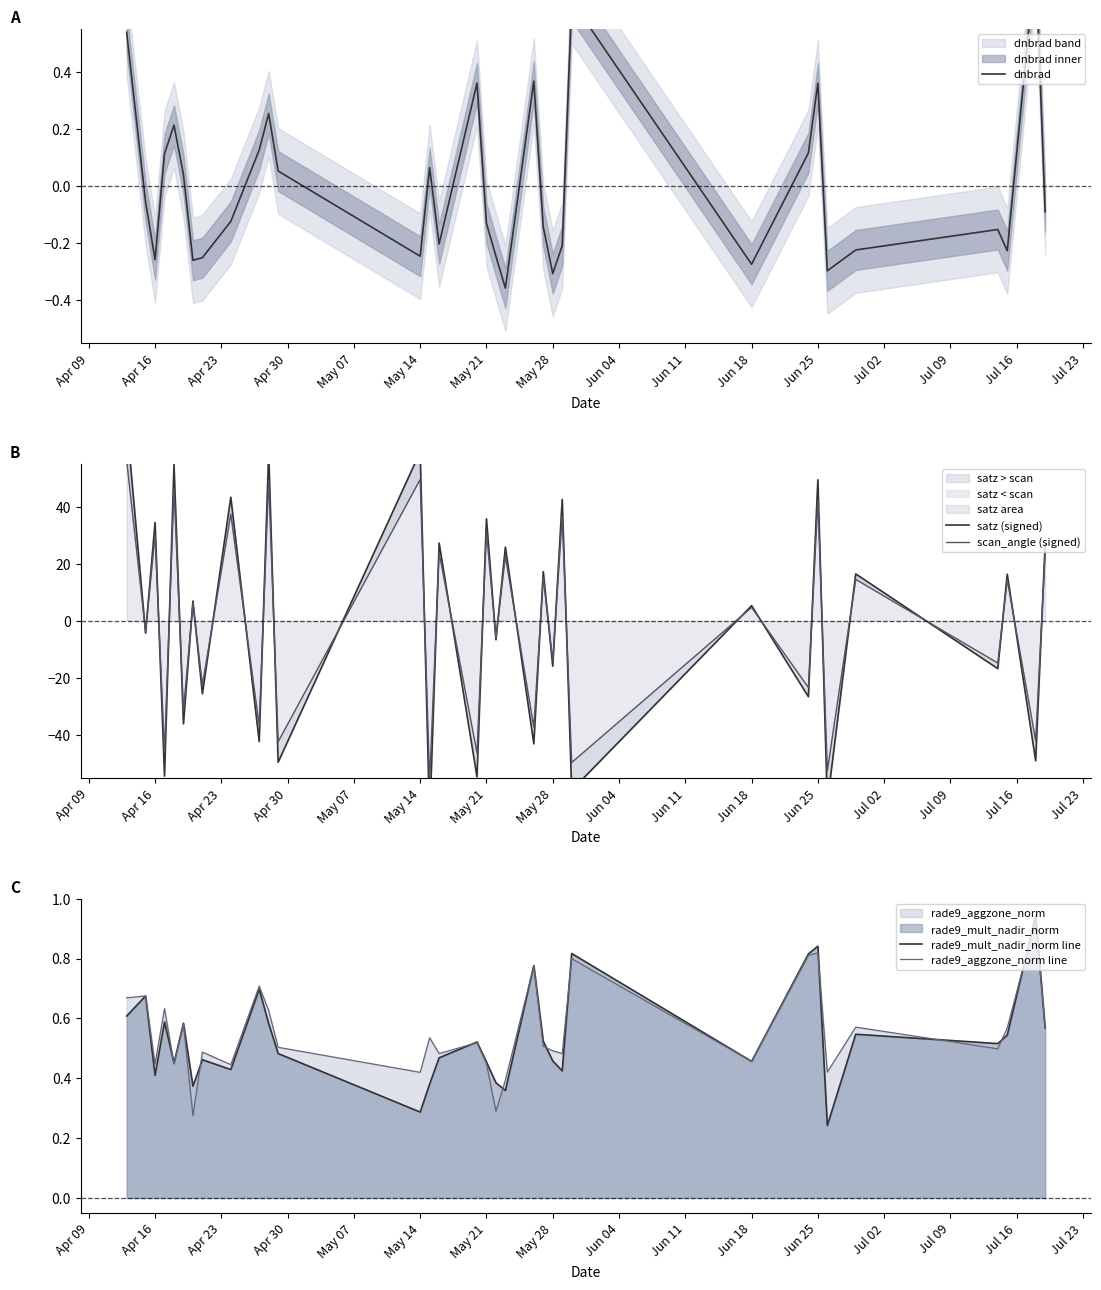

At which category does rade9_aggzone_norm line reach its first local peak?

Apr 16